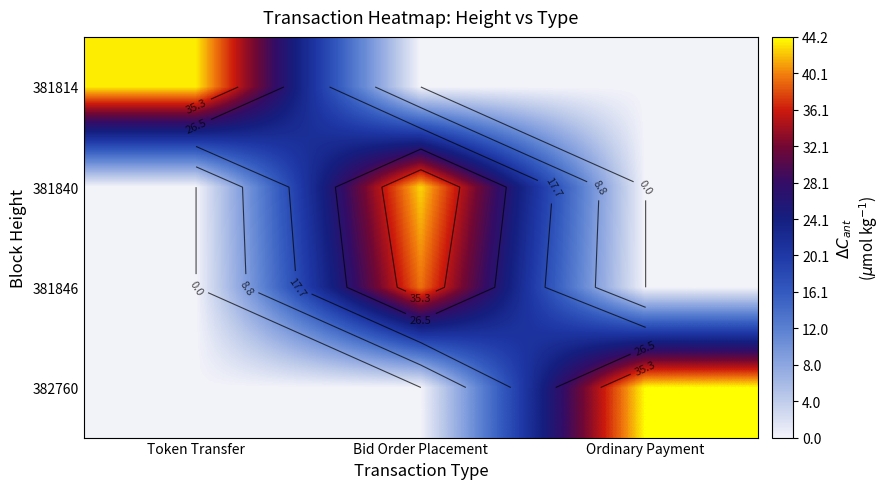

What is the difference between the maximum and minimum values in the 382760 series?

44.2